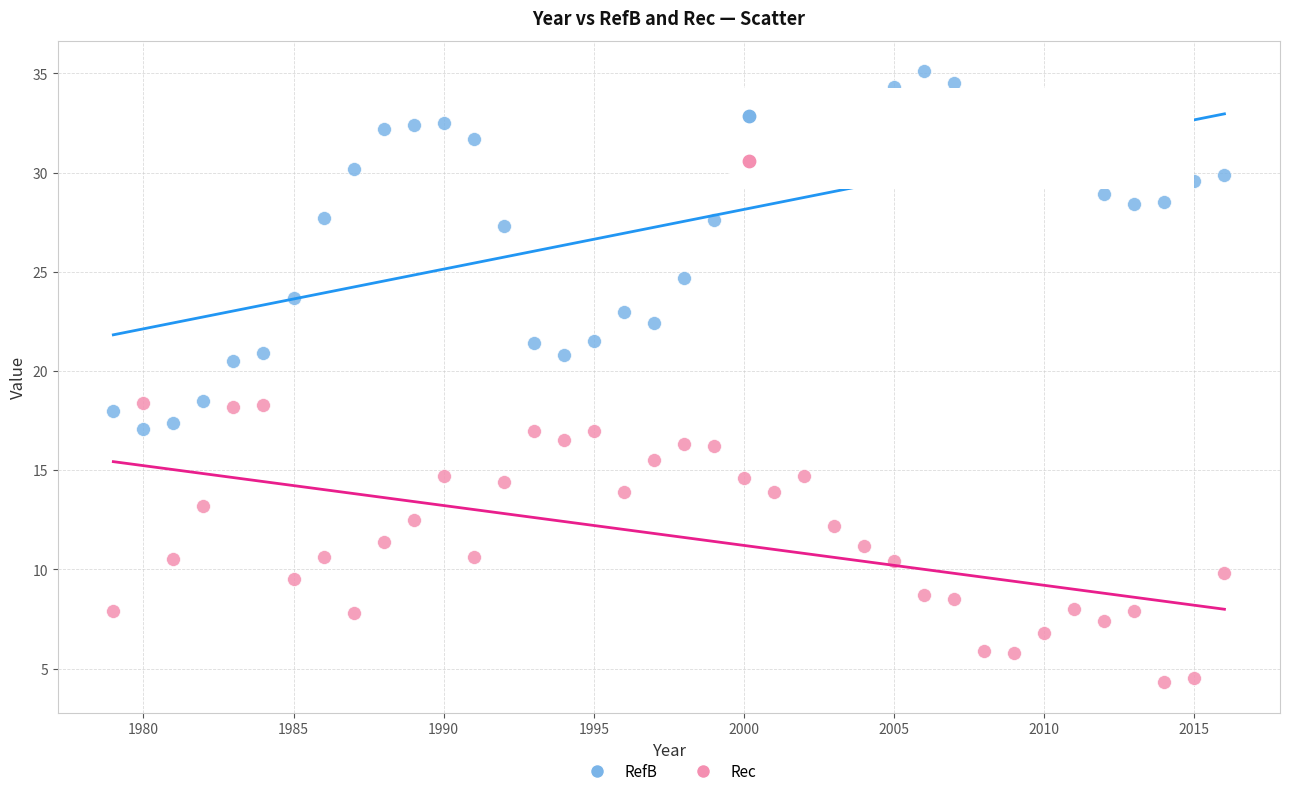

Which series has the largest Y range (max minus min)?

RefB